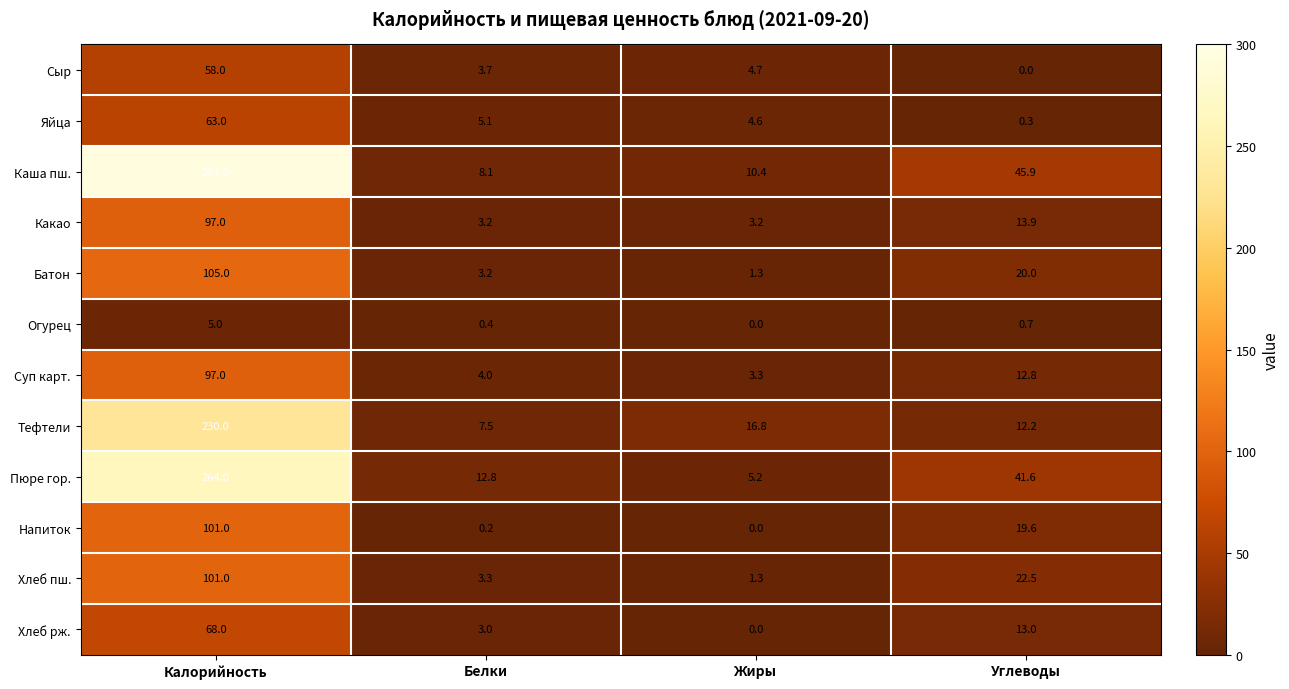

What is the sum of all Огурец values?

6.1